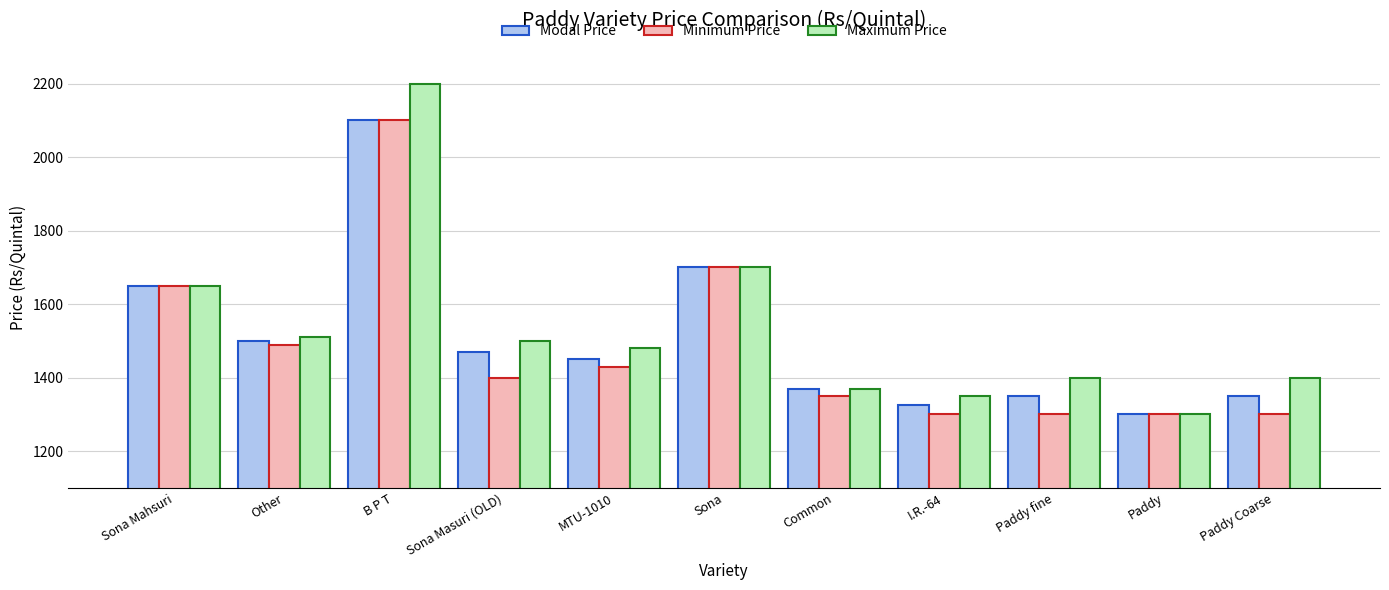

What is the difference between the Modal Price values at MTU-1010 and Sona Mahsuri?

200